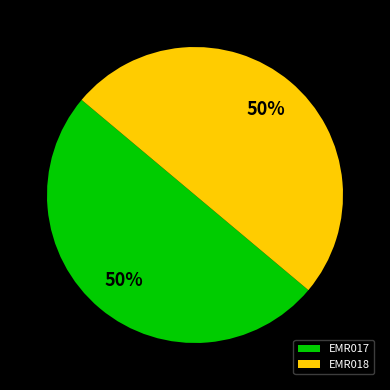

To the nearest percent, what is the average slice percentage?

50%